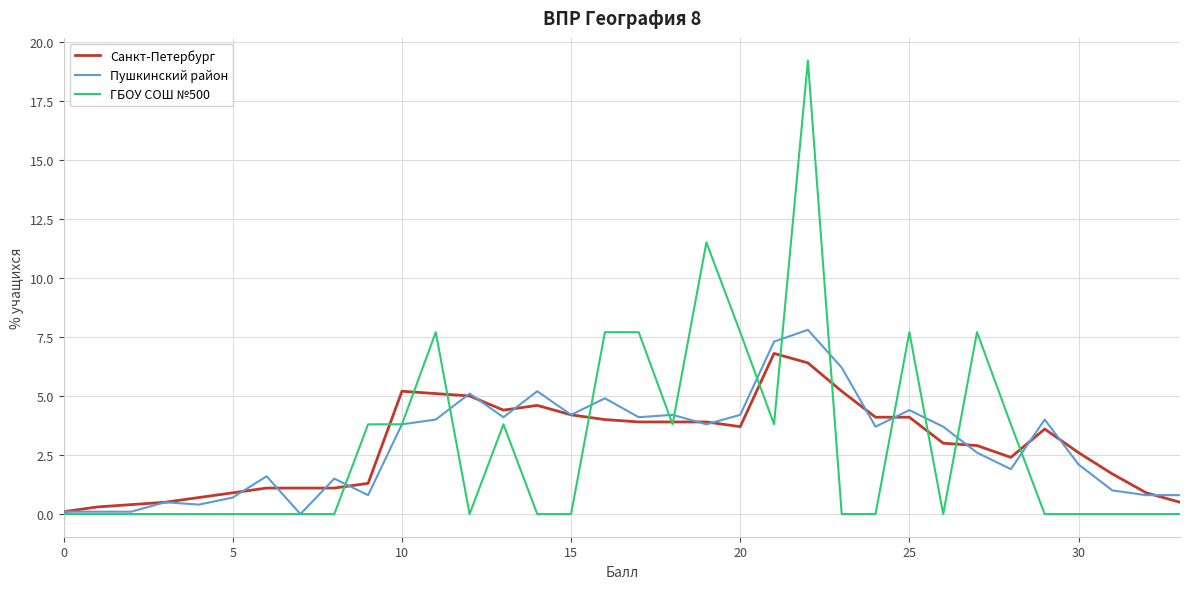

After their last crossing, which series has the higher values: Санкт-Петербург or Пушкинский район?

Пушкинский район